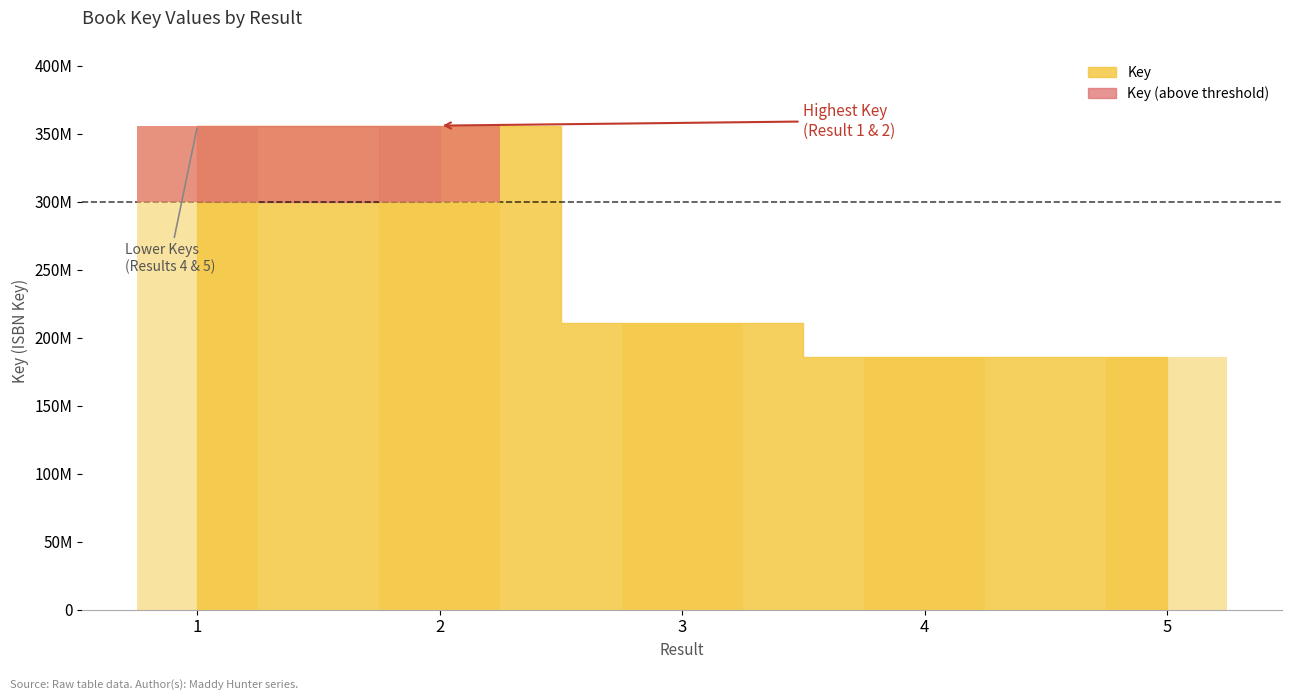

What is the value of the 5th bar from the left?

18600351